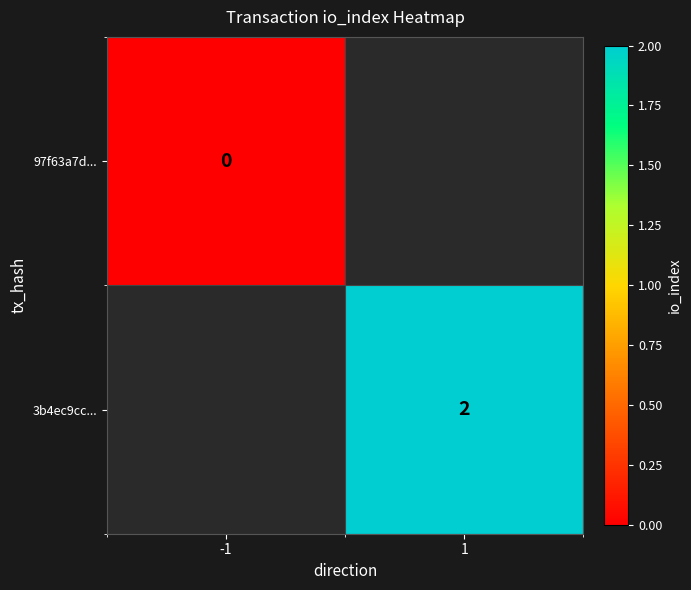

The value of 3b4ec9cc... at 1 is 2. True or false?

True